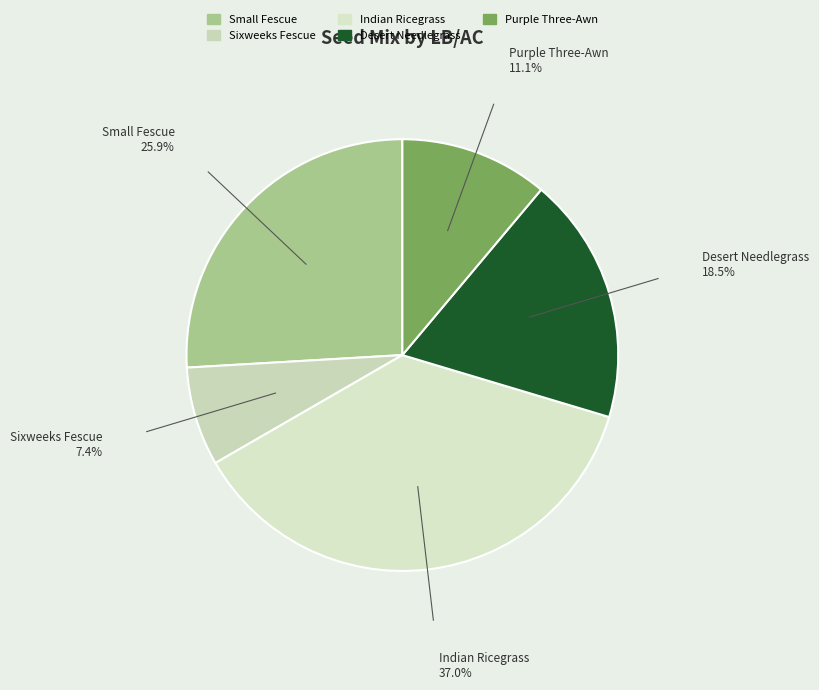

What is the ratio of the value at Desert Needlegrass to the value at Sixweeks Fescue?

2.5